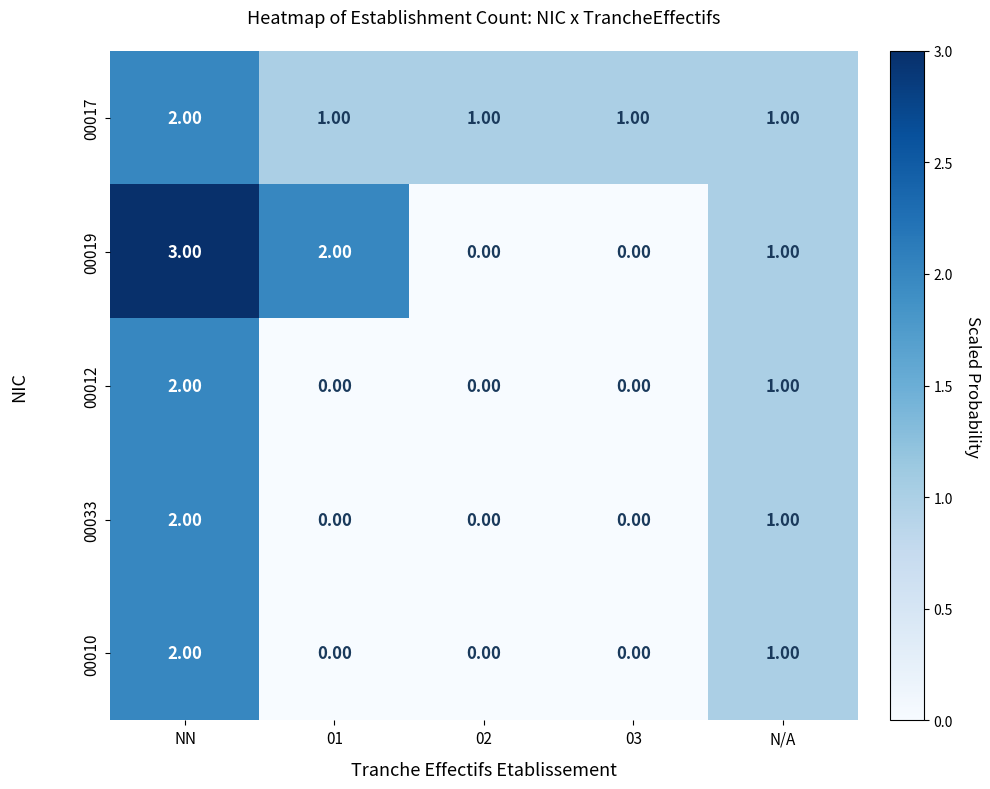

Which category has the highest value in the 00010 series?

NN